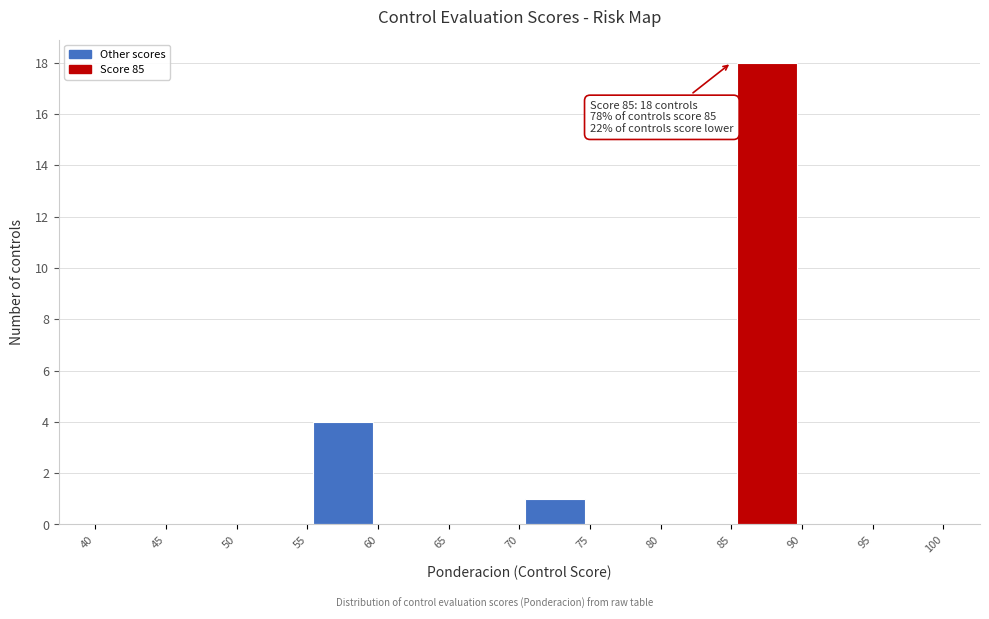

Which range on the x-axis has the tallest bar?

85 to 90